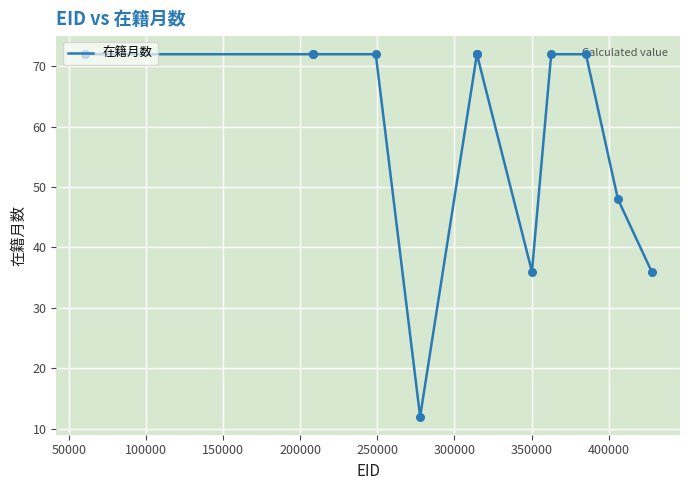

What is the difference between the maximum and minimum values?

60